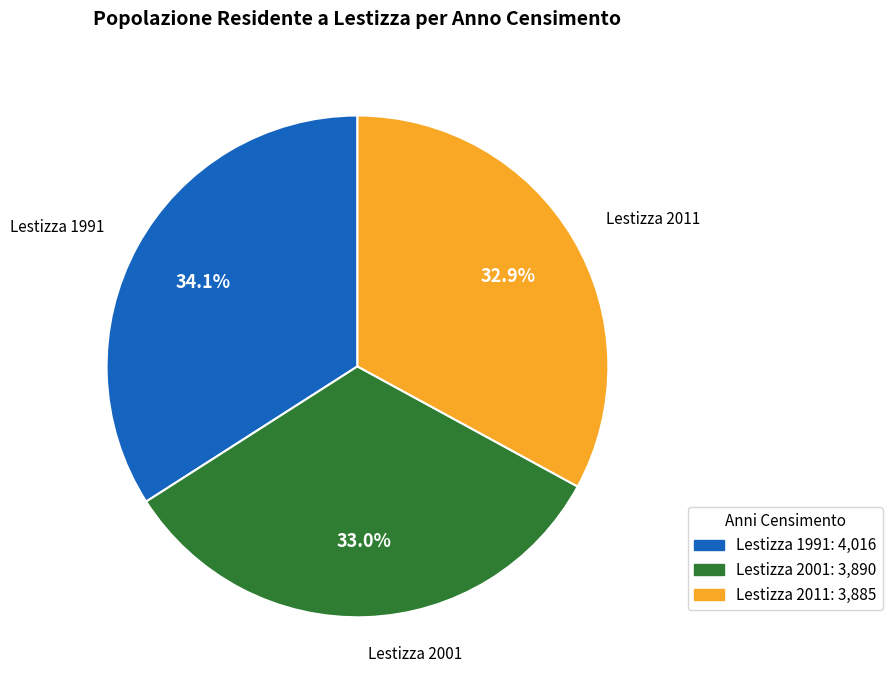

Approximately how many times larger is the value at Lestizza 2001 compared to Lestizza 1991?

1.0